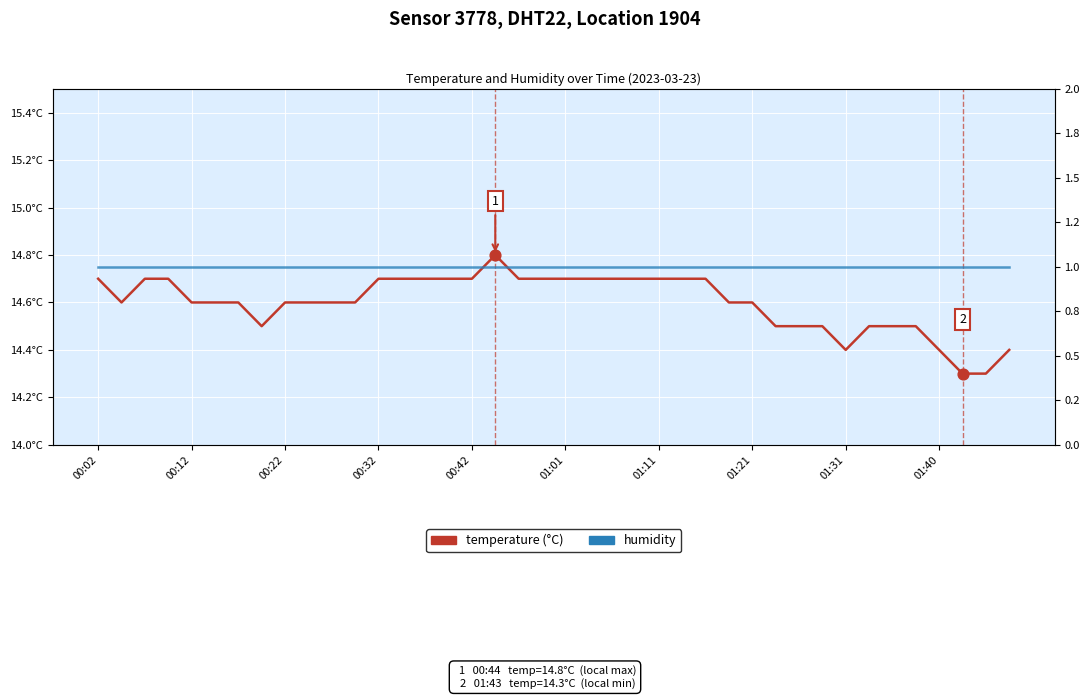

Which series has the largest total across all categories?

temperature (°C)